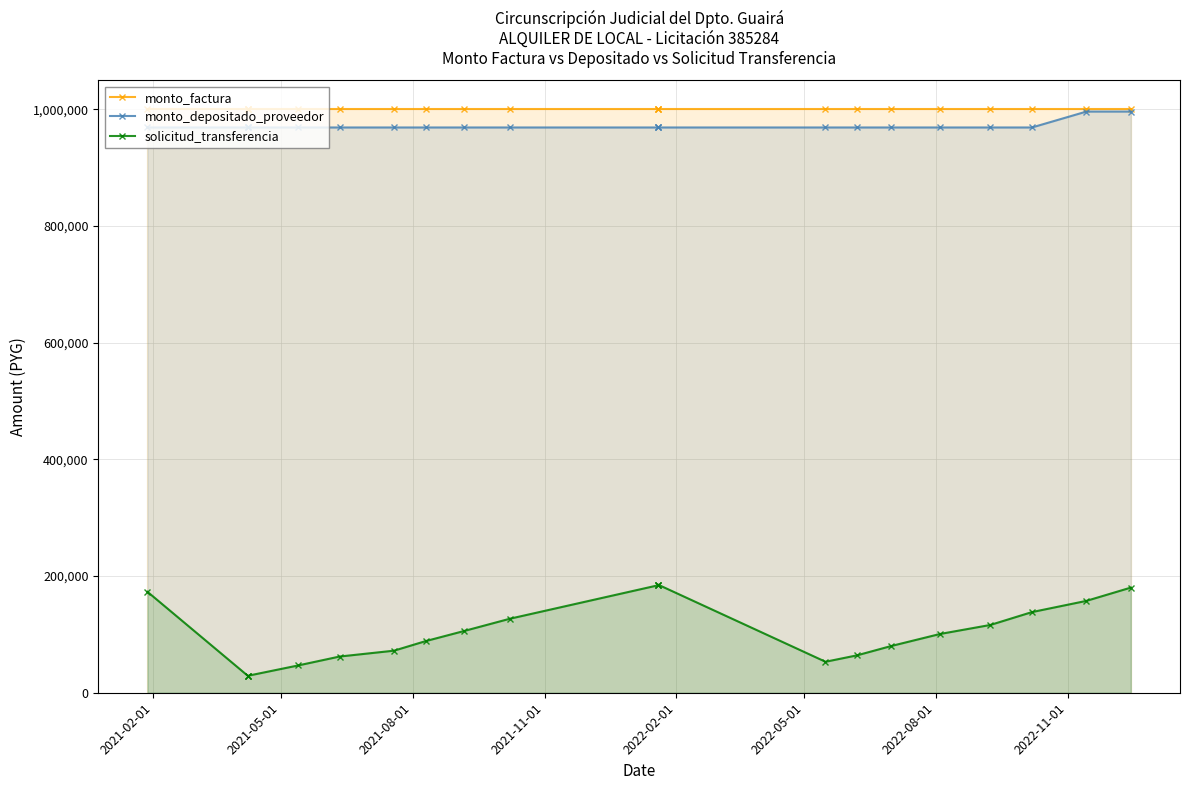

True or false: monto_depositado_proveedor has a value of 560758 at 14.

False